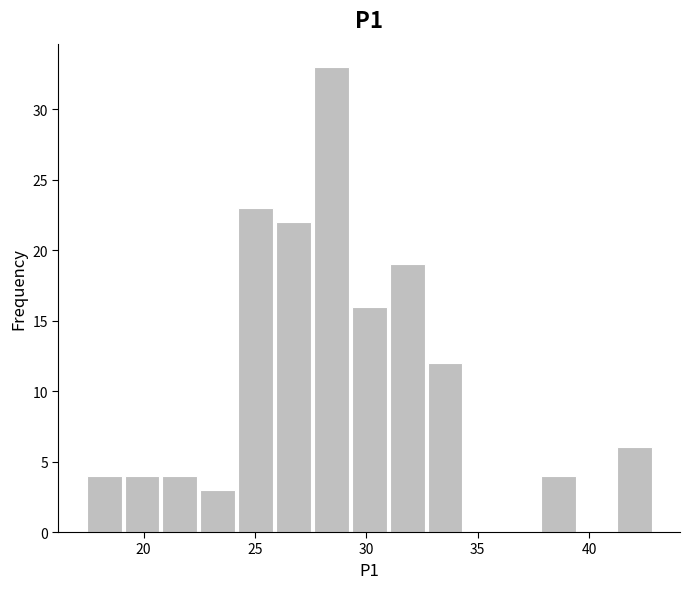

Read against the x-axis, roughly where is the centre of the tallest bar?

28.5